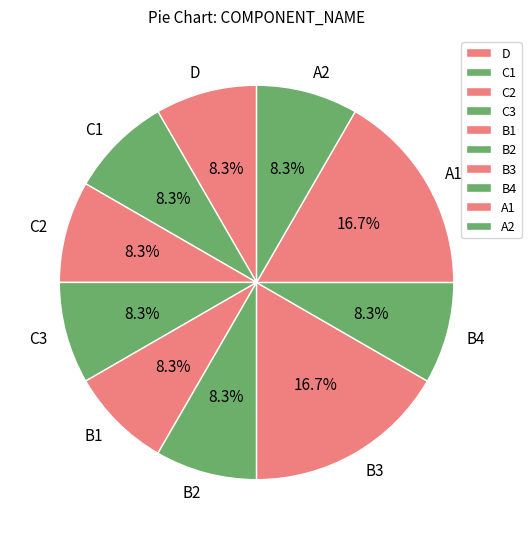

Is there a majority slice in this chart?

No